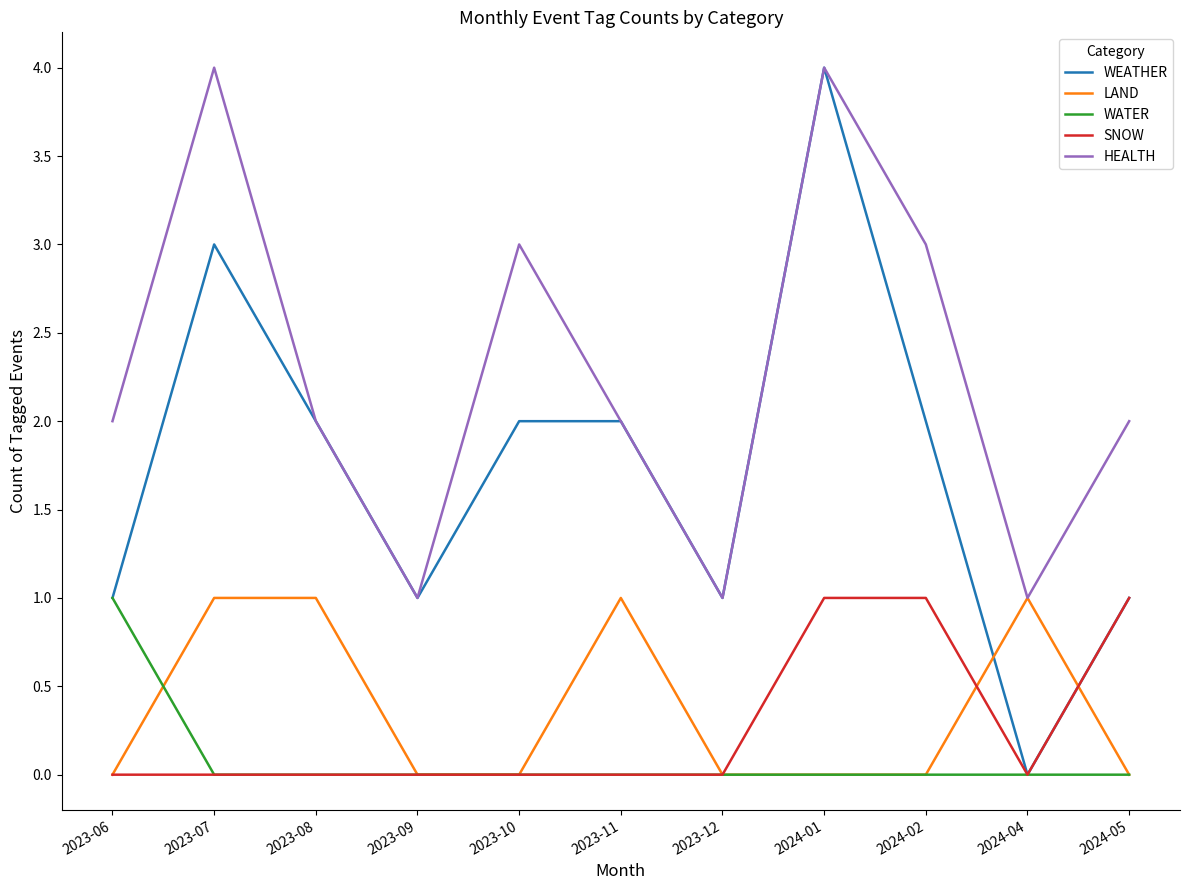

The LAND series shows 1 at 2024-01. True or false?

False